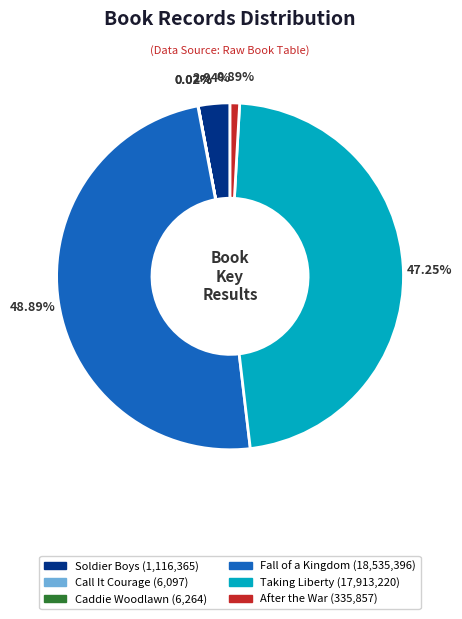

To the nearest percent, what is the difference between the Soldier Boys and Taking Liberty slice percentages?

44%